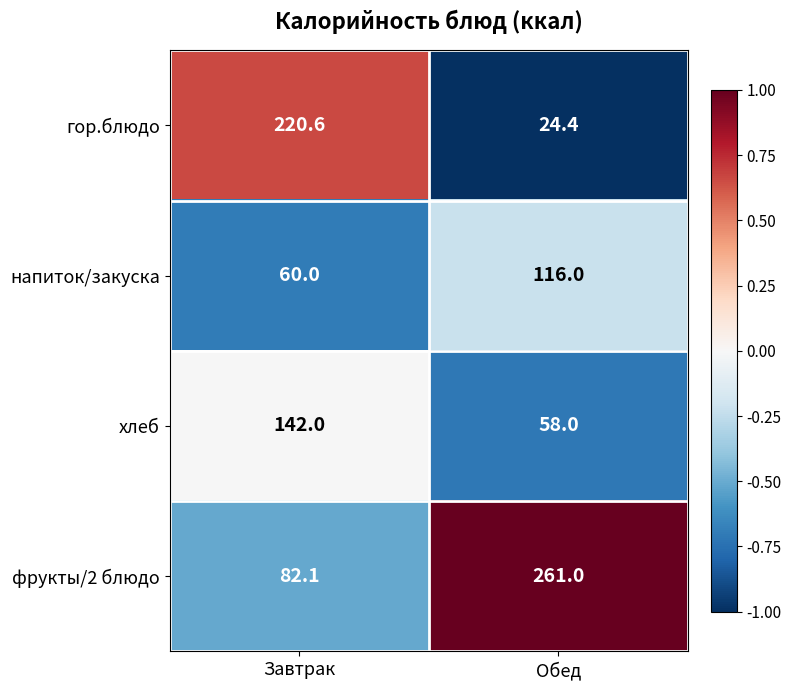

Is it true that гор.блюдо equals 37.6 at Обед?

False